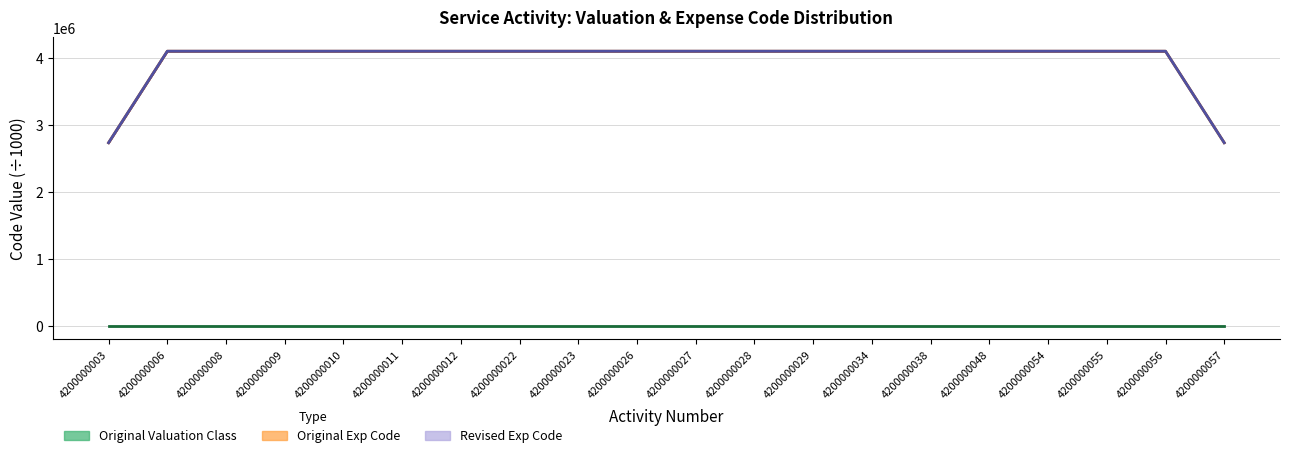

In Original Valuation Class, how many points are lower than both neighbors (excluding endpoints)?

4